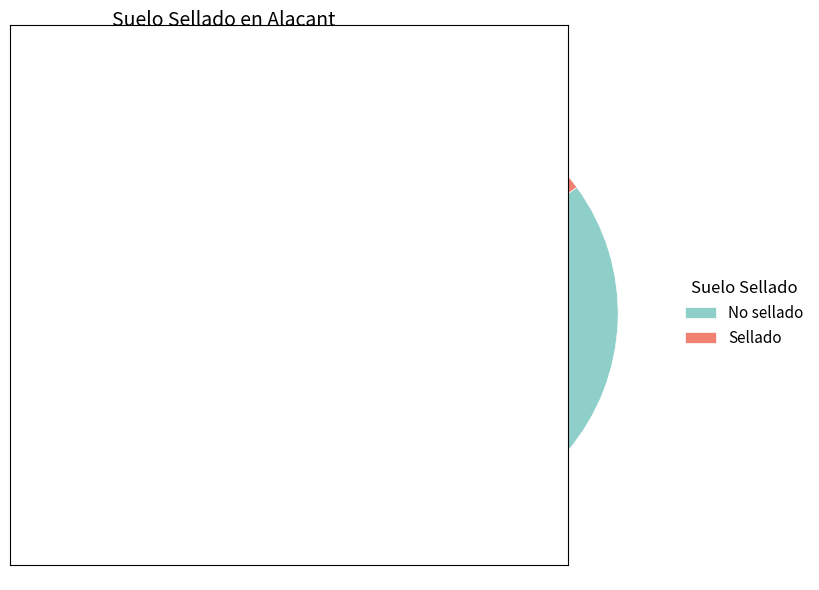

Which category has the biggest portion of the pie?

No sellado